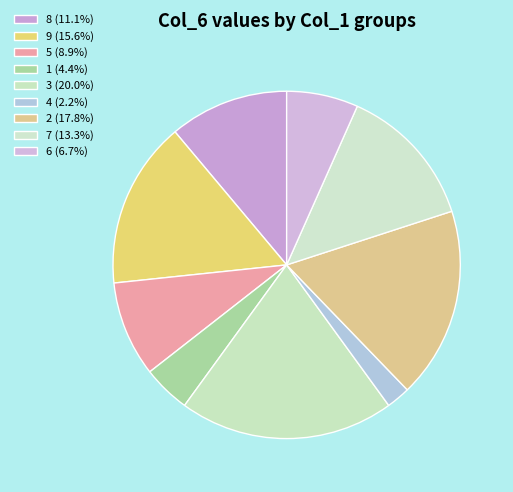

Is 9 the majority of the pie?

No